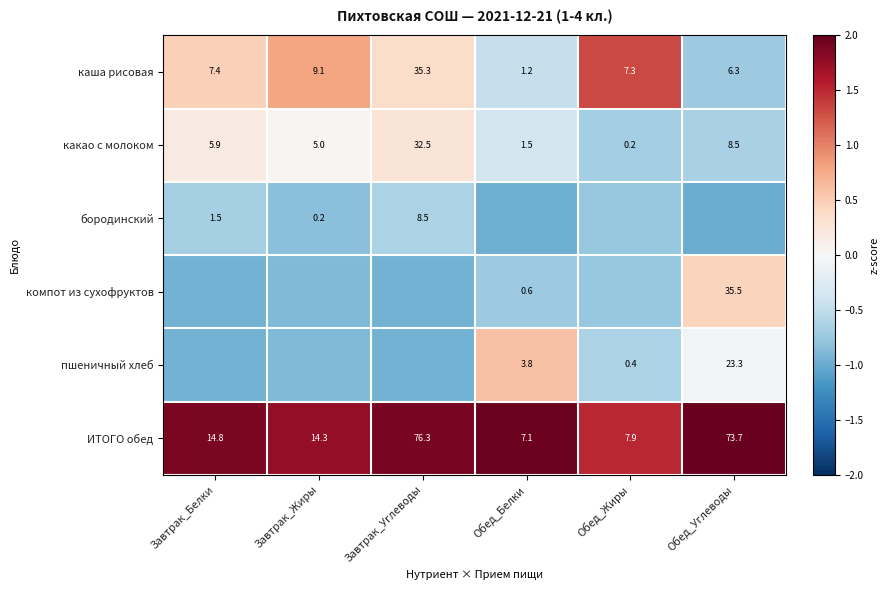

Which category has the lowest value across all series?

Обед_Углеводы